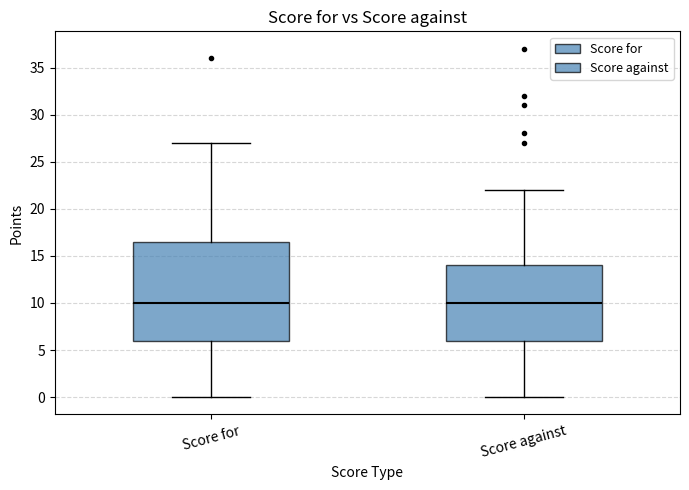

Where does the median line of the box for Score against sit on the y-axis? The values are not printed on the chart, so give them approximately, as read against the axis.

10.0